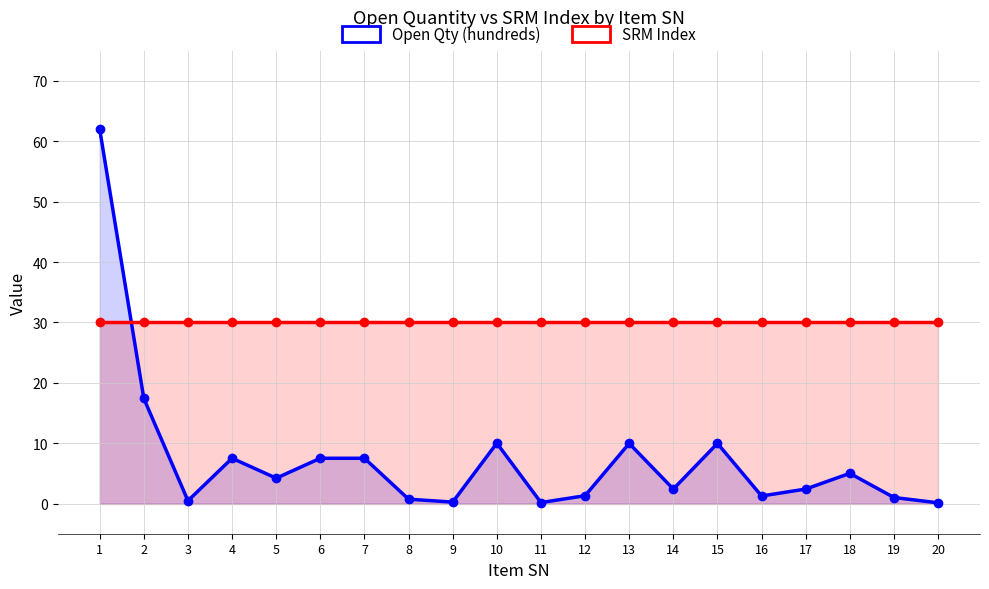

Is it true that Open Qty (hundreds) equals 0.2 at 9?

True